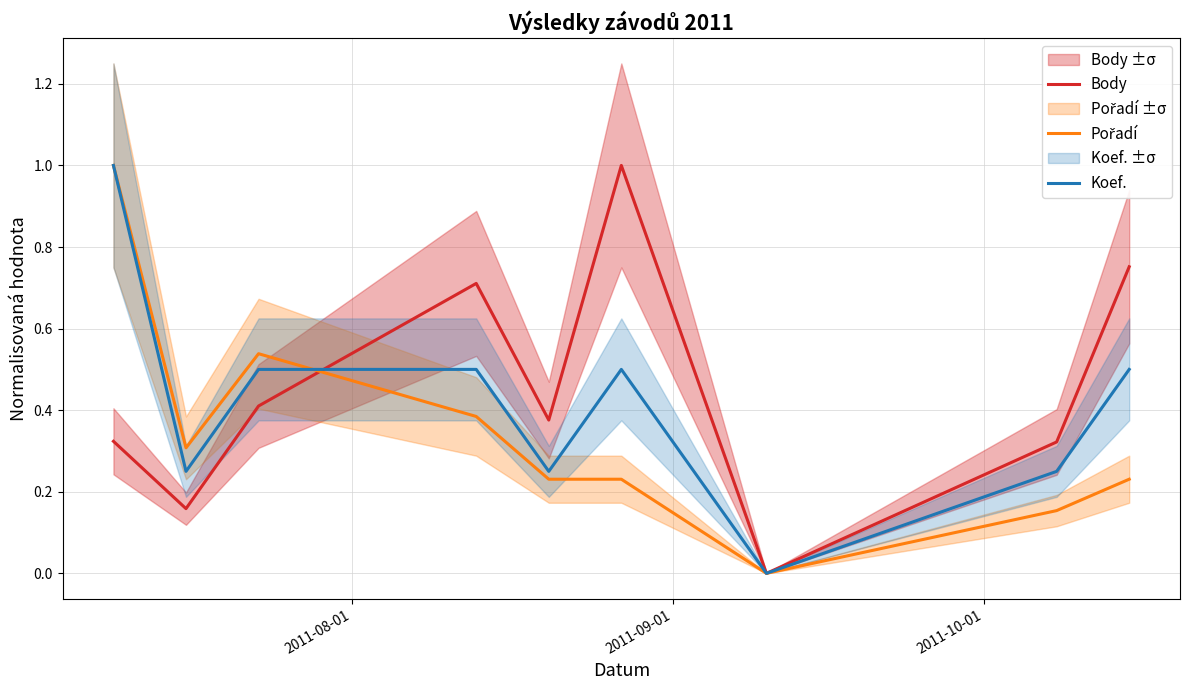

How many interior local peaks does the Koef. series have?

1